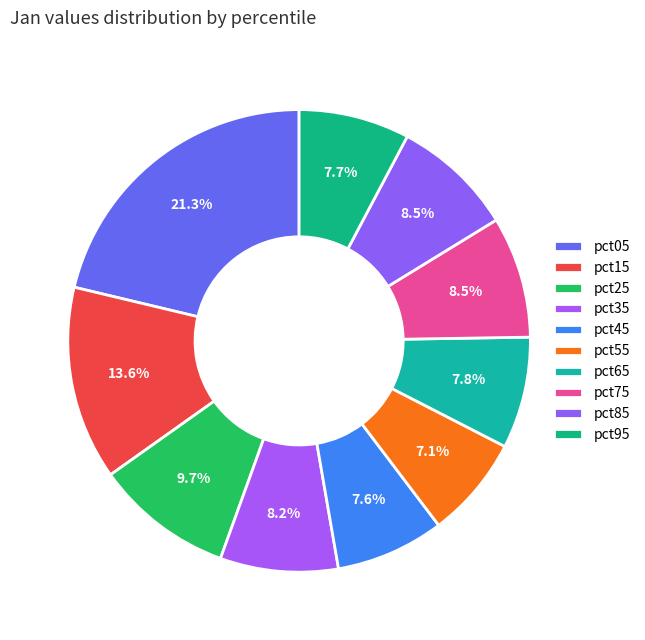

What is the total percentage of pct55 and pct15?

20.7%